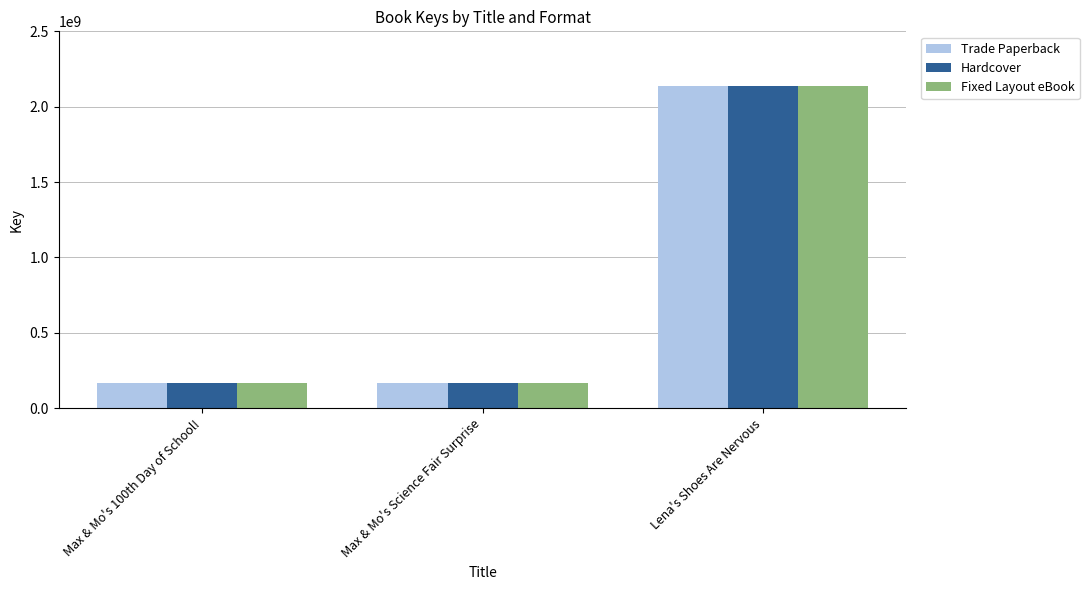

What is the total value across all series at Max & Mo's Science Fair Surprise?

499181610